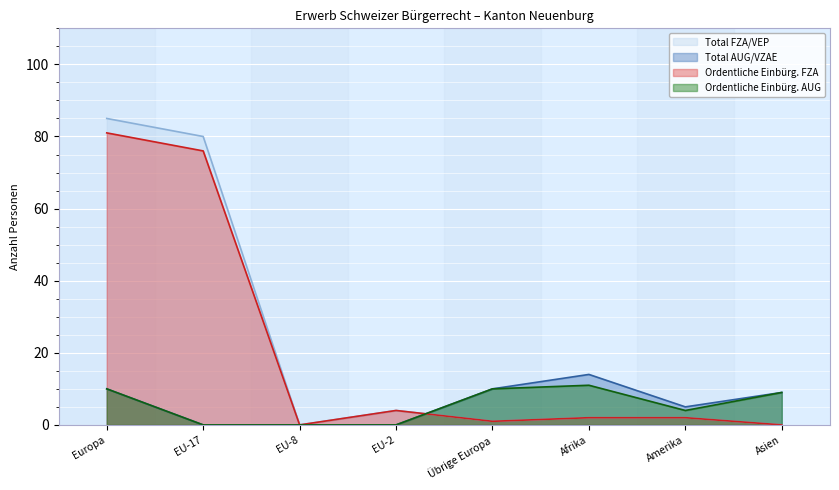

At how many categories does at least one series exceed 35?

2